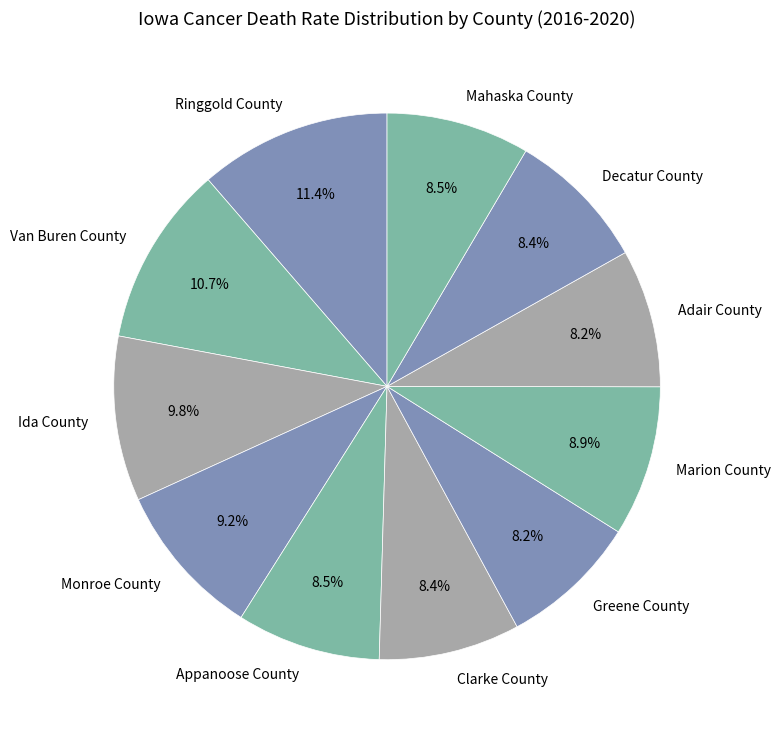

How many slices are in this pie chart?

11